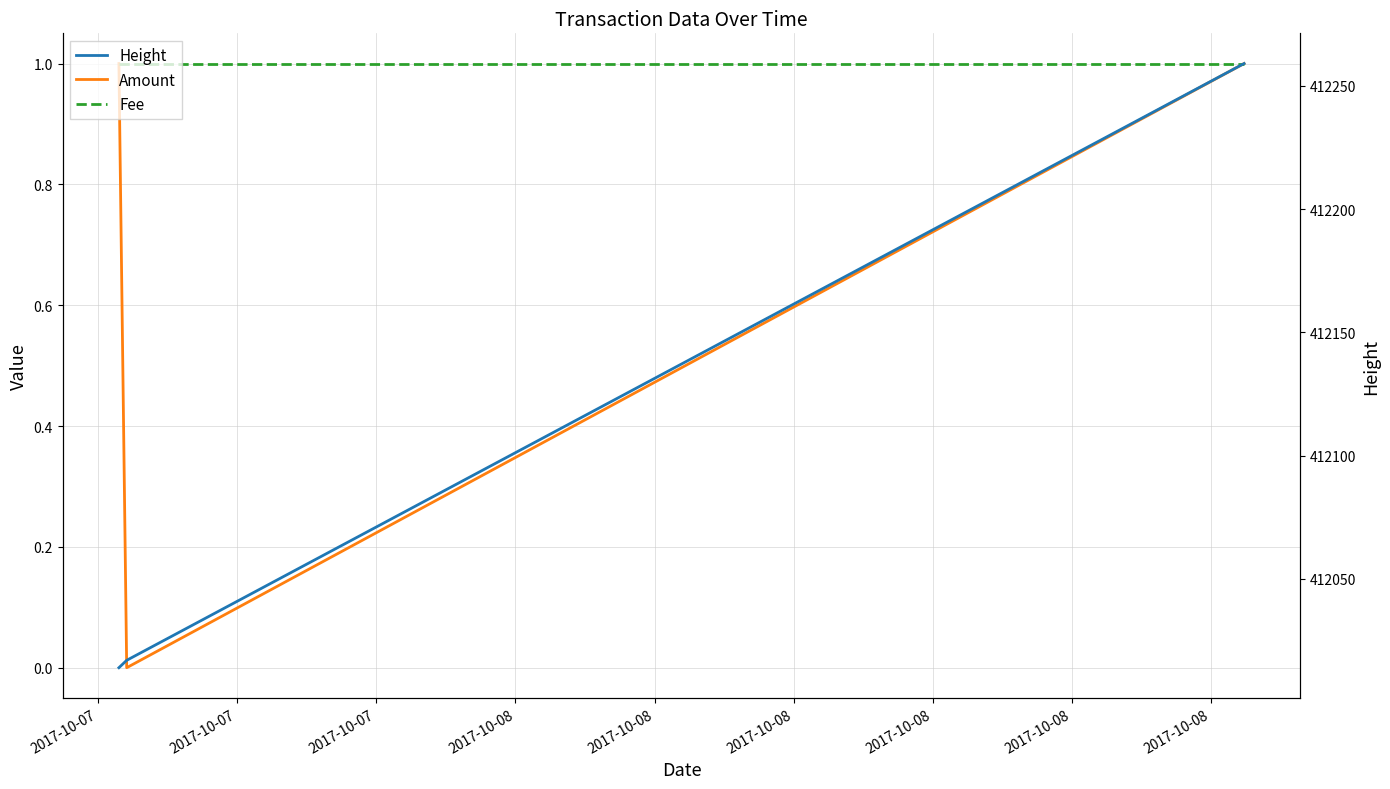

Which category has the lowest value across all series?

2017-10-07